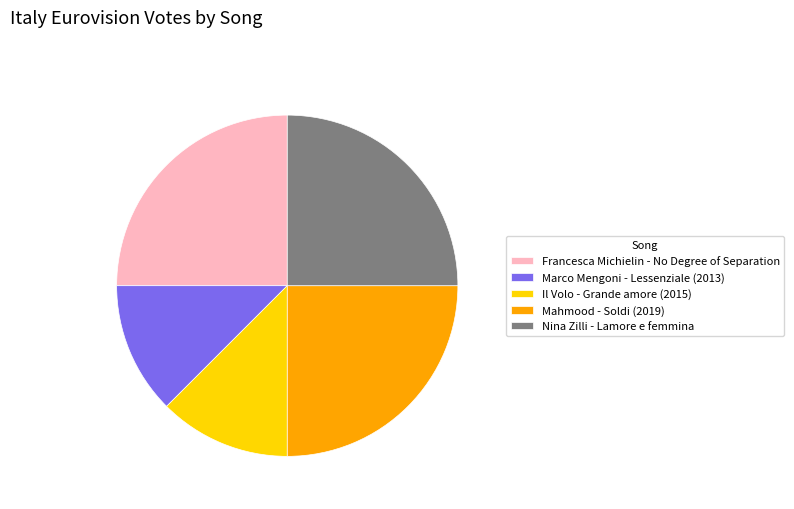

Is Il Volo - Grande amore (2015) the majority of the pie?

No